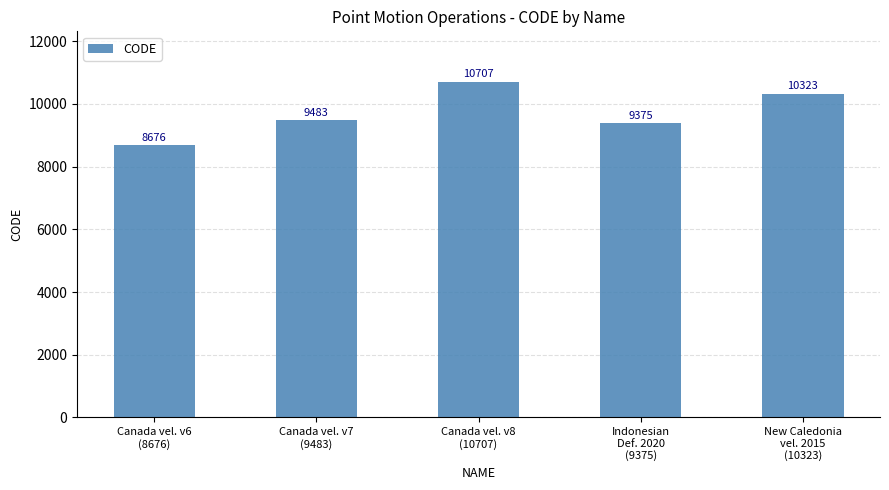

Reading left to right, what are all the values shown in this chart?

Canada vel. v6
(8676)=8676	Canada vel. v7
(9483)=9483	Canada vel. v8
(10707)=10707	Indonesian
Def. 2020
(9375)=9375	New Caledonia
vel. 2015
(10323)=10323